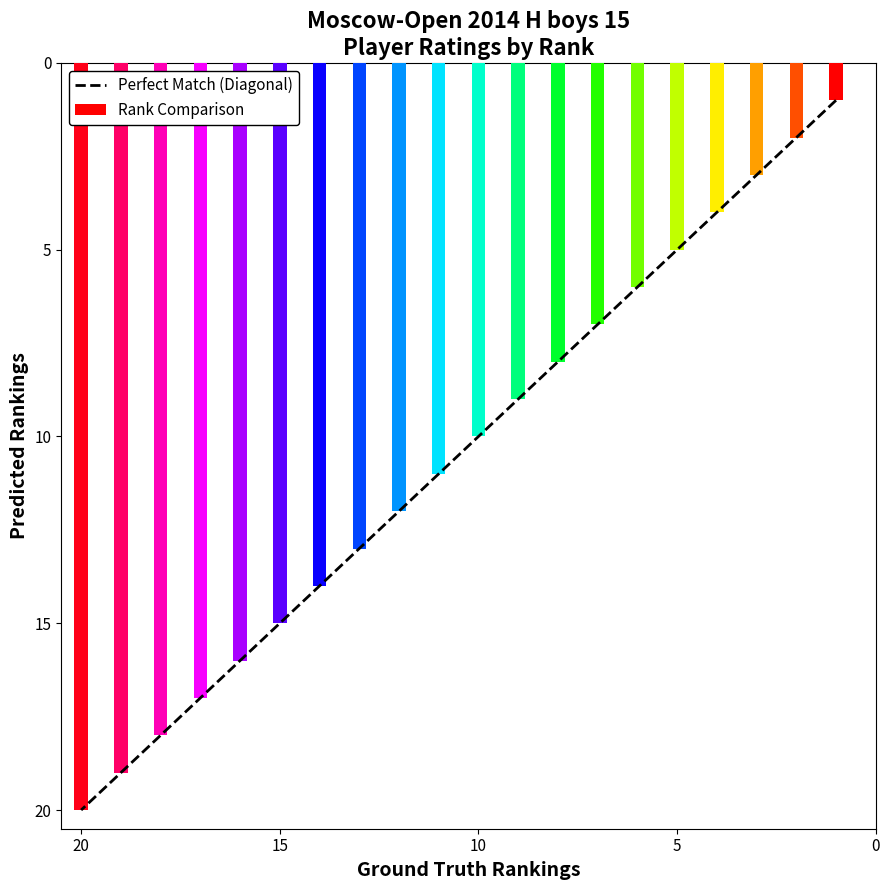

What is the greatest value displayed?

20